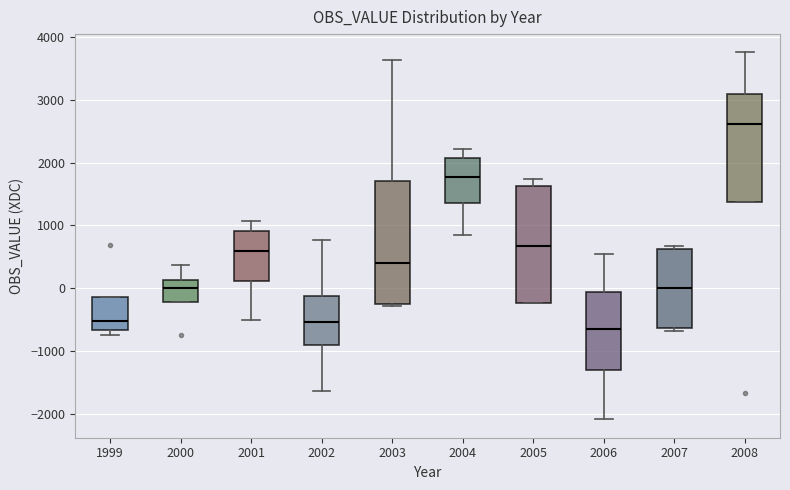

Which box's median line is the highest?

2008